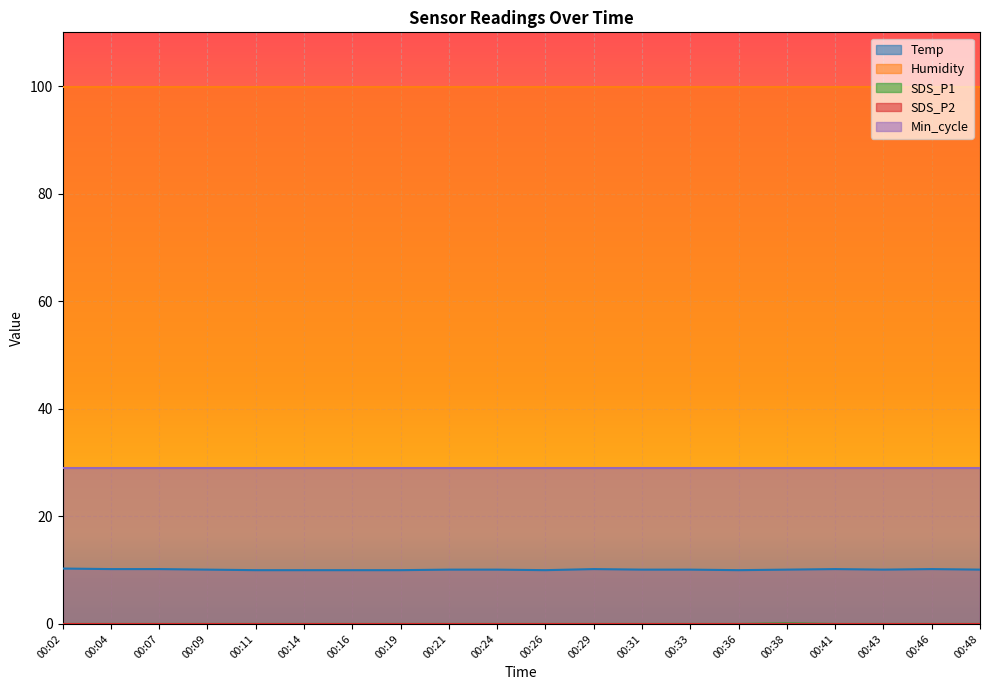

Is it true that Humidity equals 53.9 at 00:02?

False